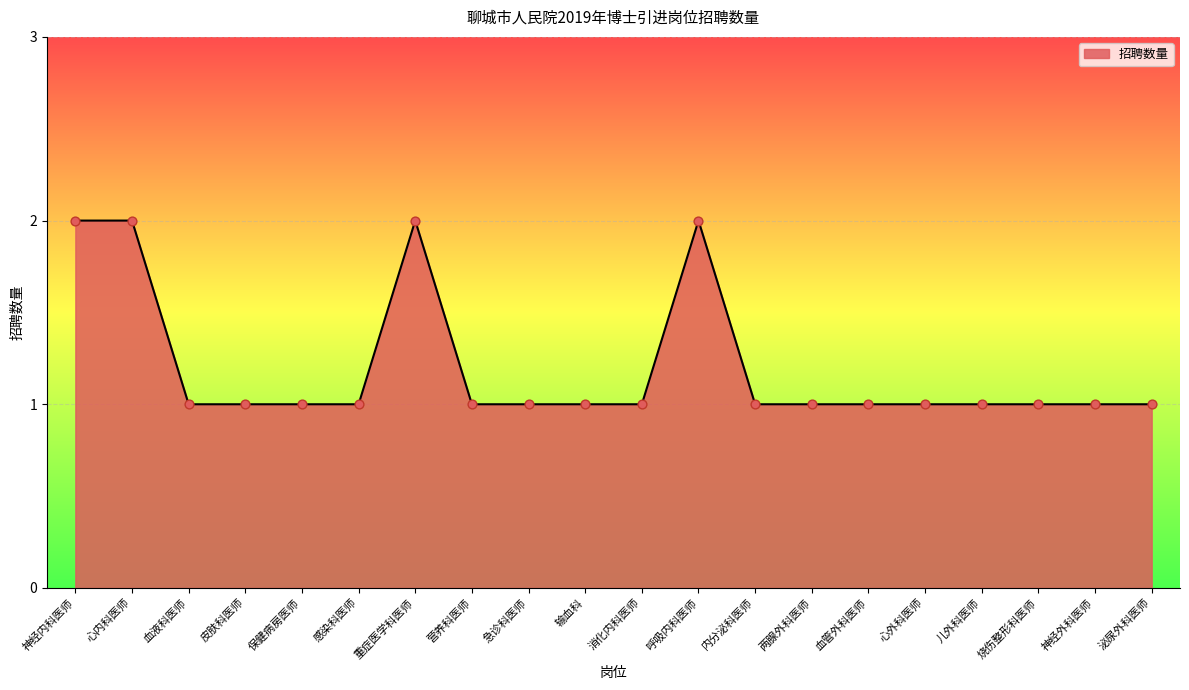

What is the change in value from 神经内科医师 to 心外科医师?

-1